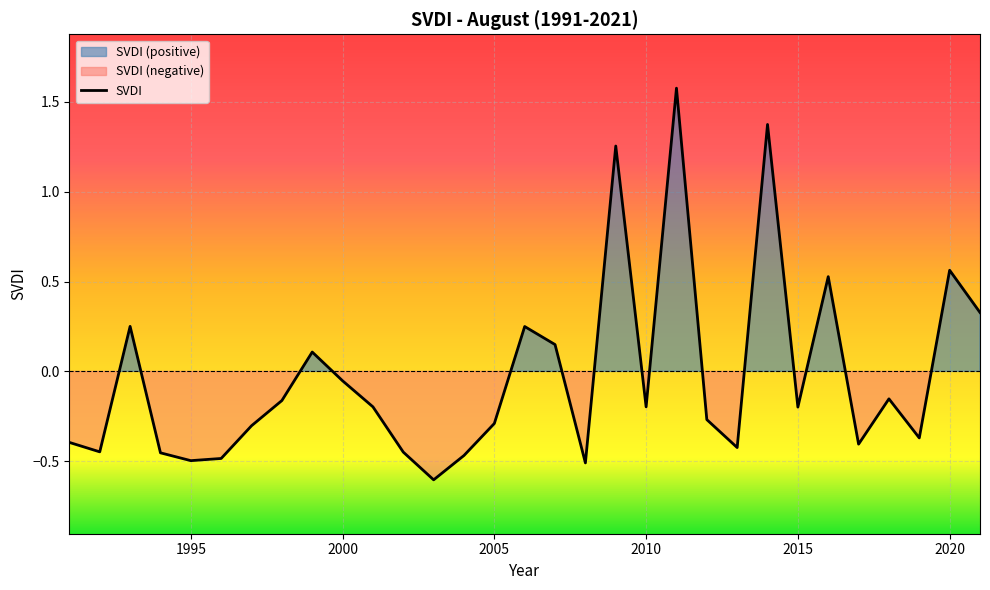

What is the value of the 12th point from the left?

-0.4